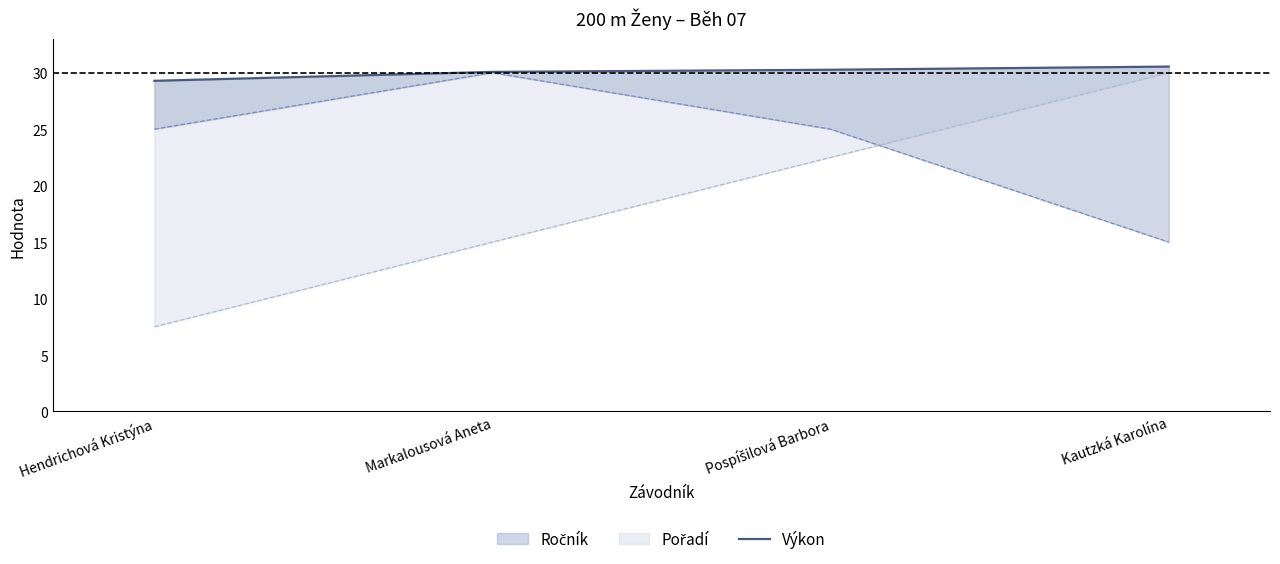

List the labels in order of value, smallest first.

Hendrichová Kristýna, Markalousová Aneta, Pospíšilová Barbora, Kautzká Karolína